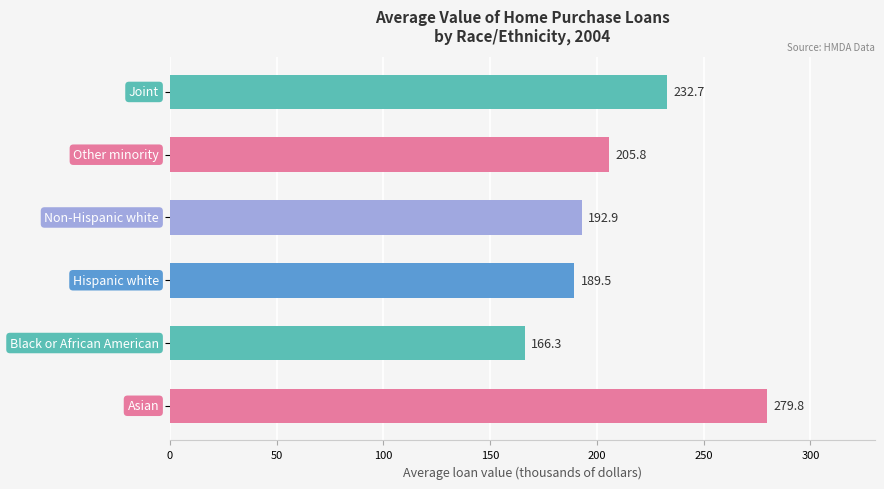

What is the minimum value shown in the chart?

166.3